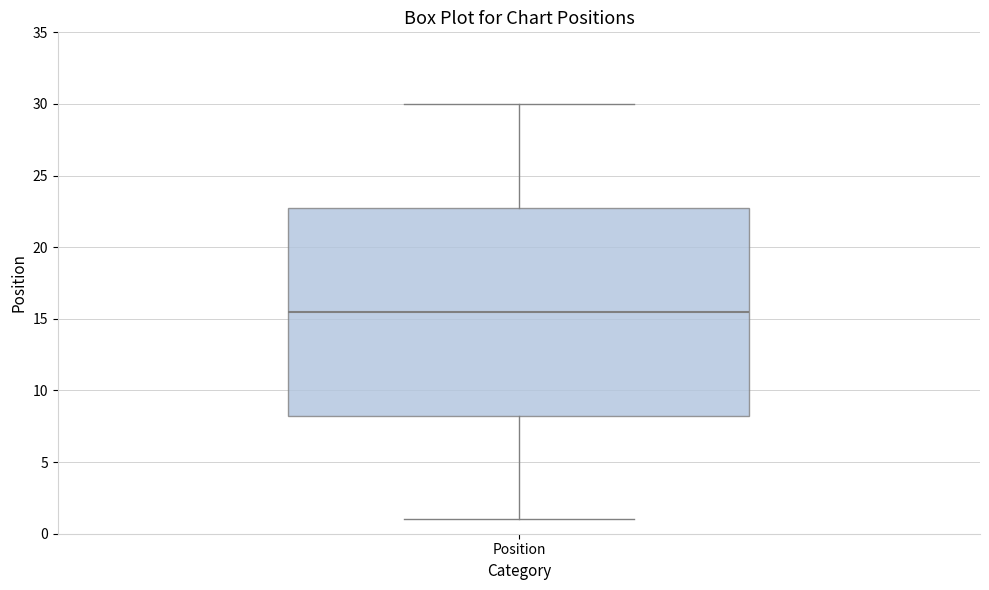

Transcribe this box plot: give where the median line is, the range the box spans, and where the two whiskers end, as read against the y-axis. The values are not printed on the chart, so give them approximately, as read against the axis.

median 15.5, box 8.5 to 23.0, whiskers 1.0 to 30.0